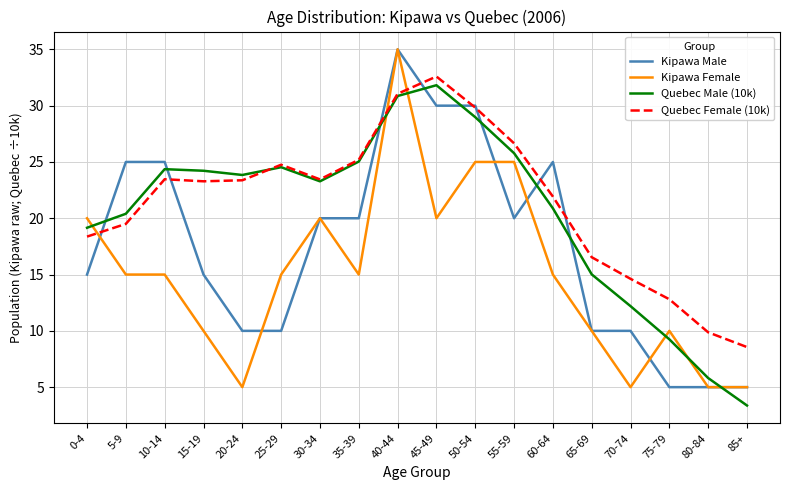

How many times do Quebec Male (10k) and Kipawa Female cross each other?

6